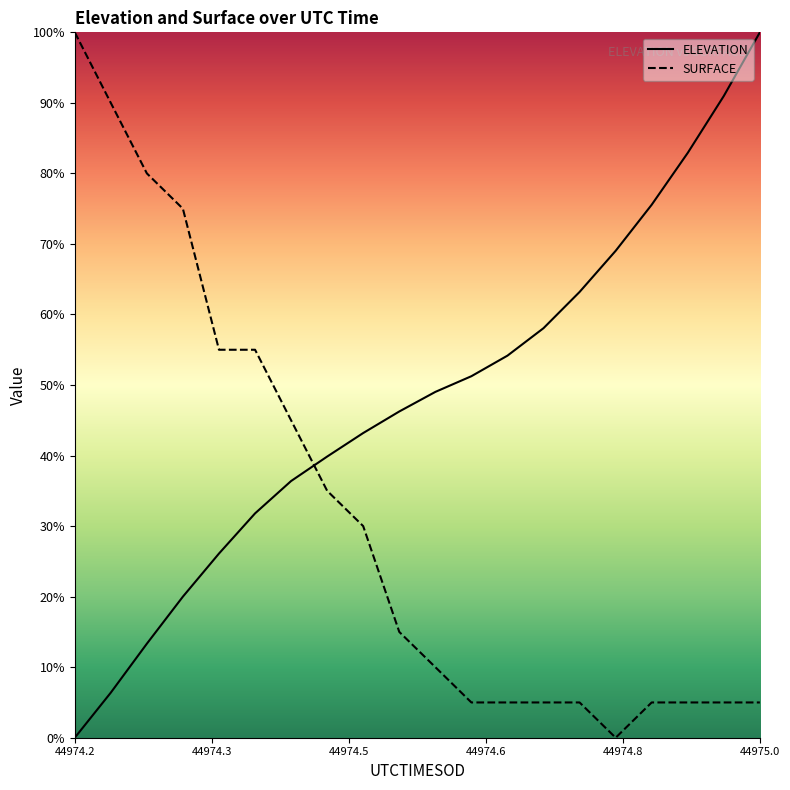

Which series ends up on top after the final intersection of ELEVATION and SURFACE?

ELEVATION